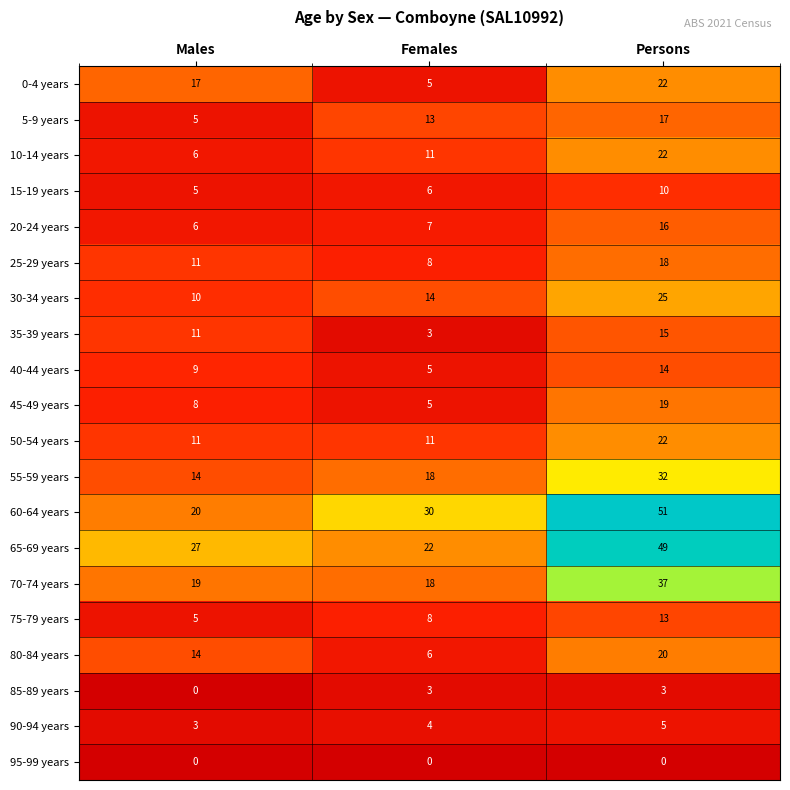

What is the maximum value shown in the chart?

51